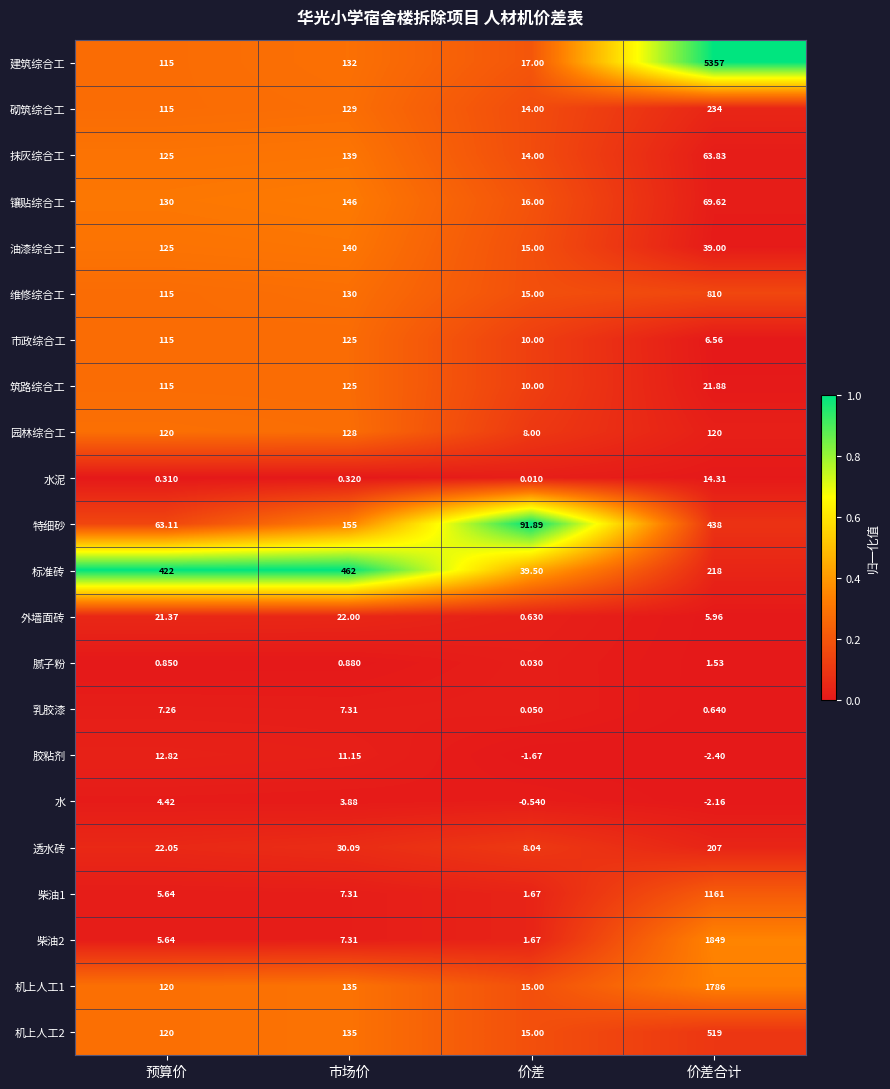

Which category has the lowest value across all series?

价差合计